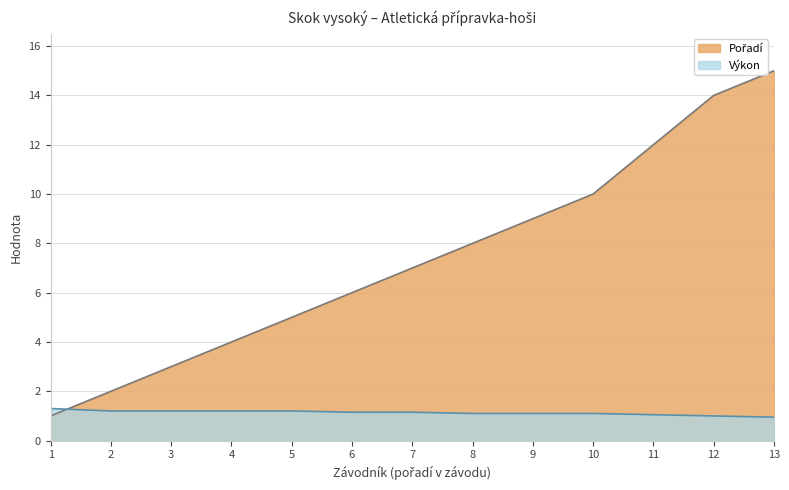

True or false: Výkon has a value of 0.3 at 5.

False